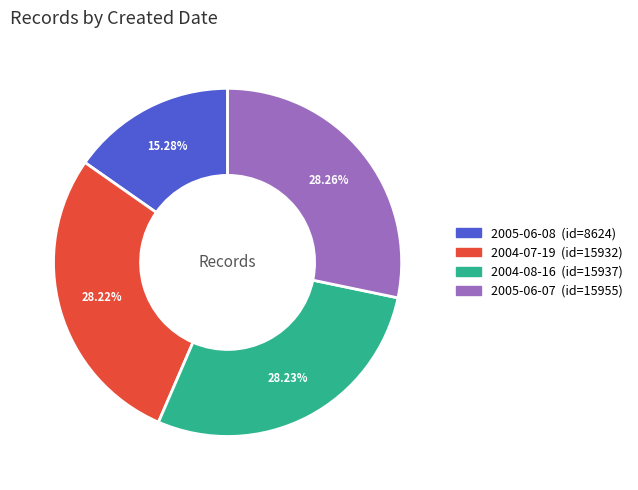

How many segments does this pie chart have?

4